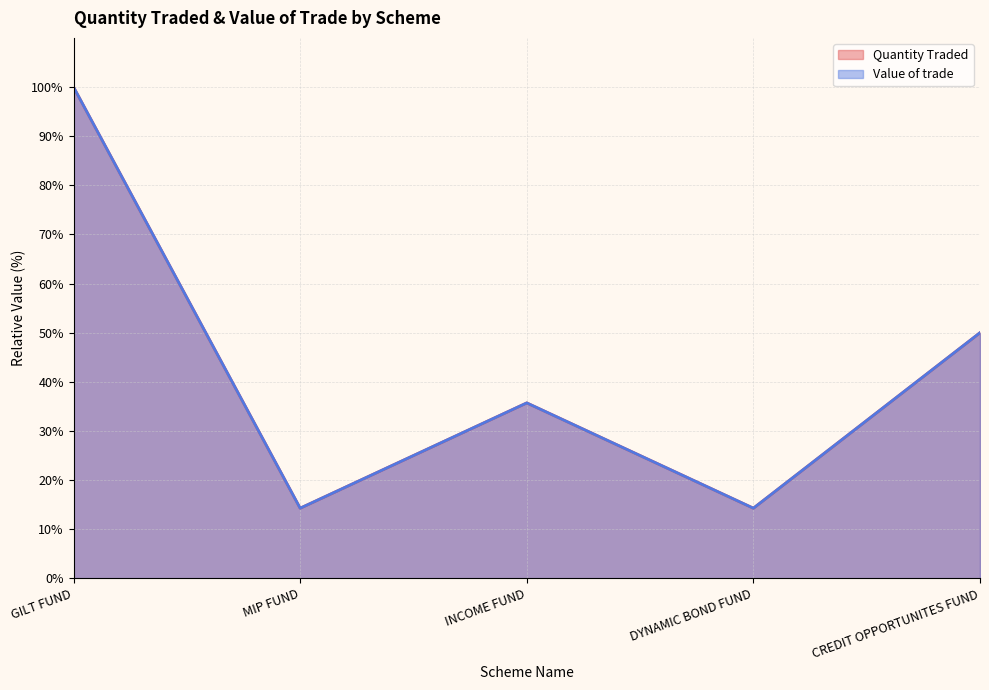

What position from the right is CREDIT OPPORTUNITES FUND?

1